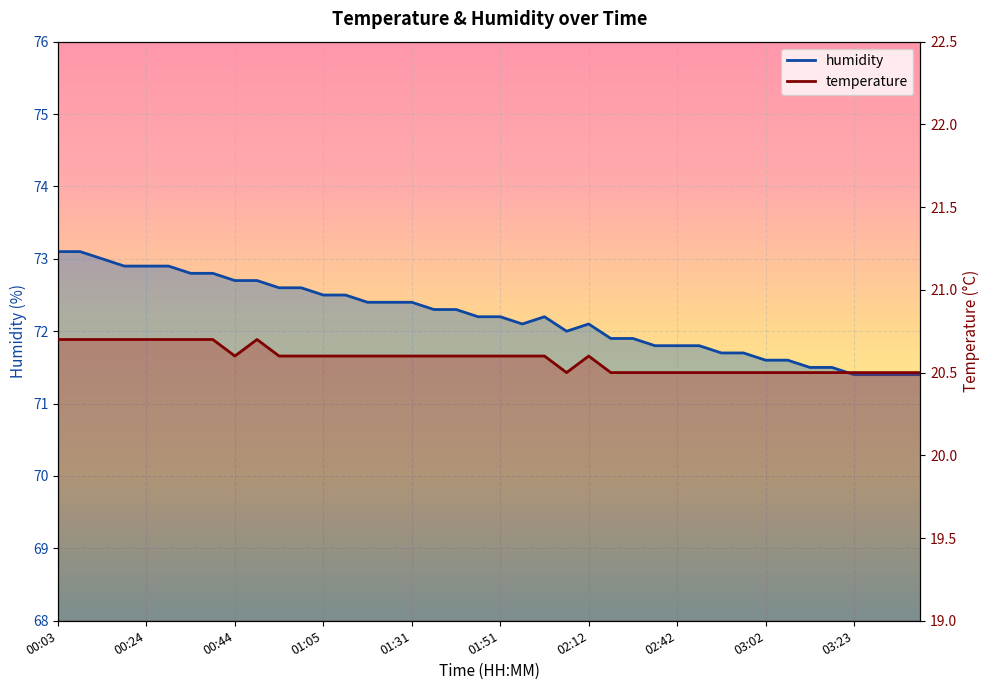

What is the value of the temperature point at the 40th from the left?

20.5